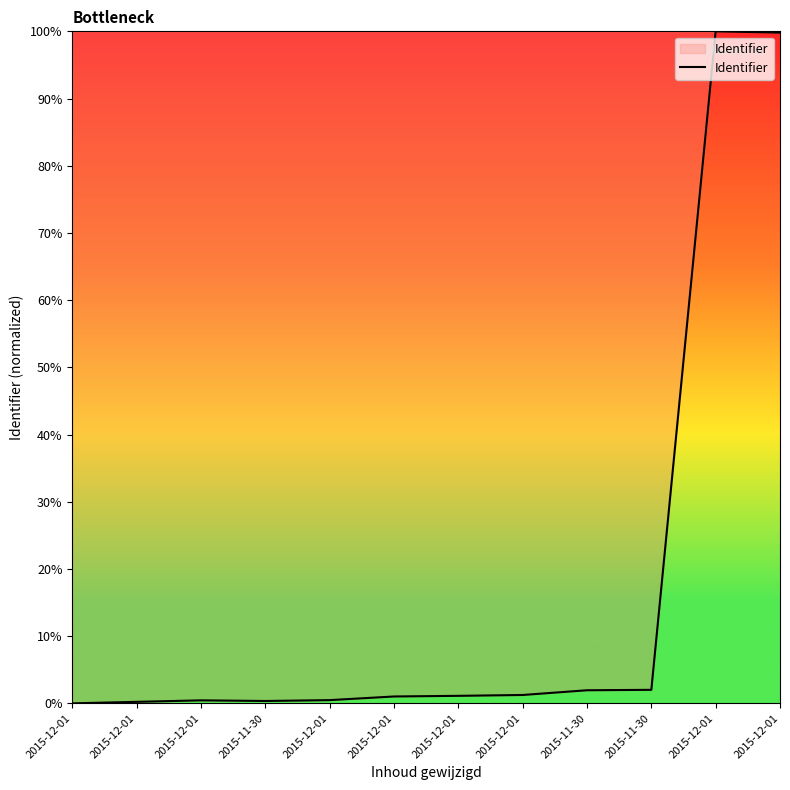

Where is the first local minimum?

2015-11-30